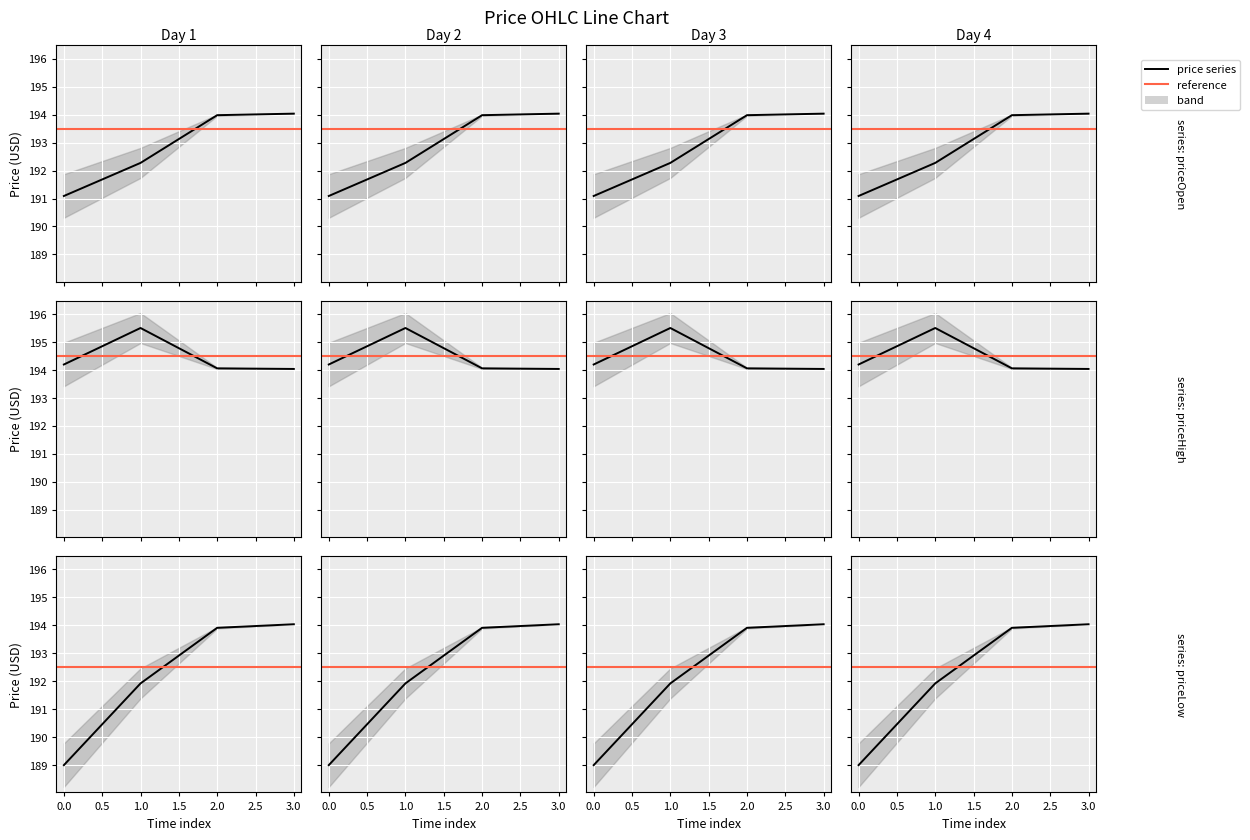

What is the highest value of the priceOpen series?

194.0